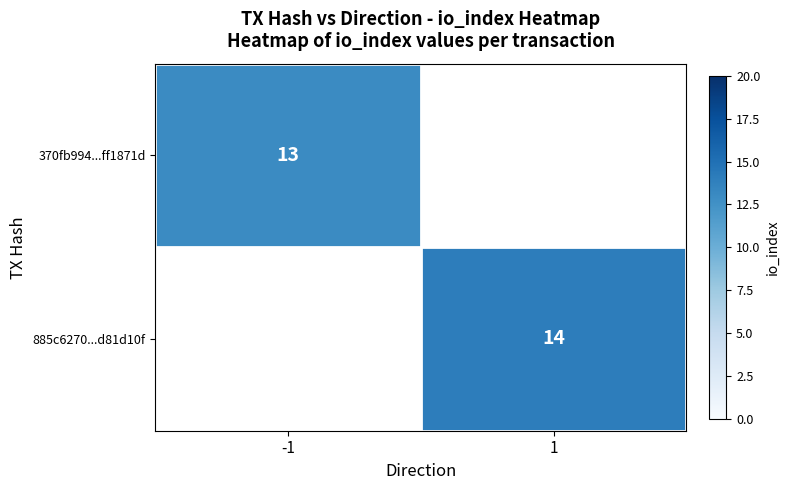

How many categories are shown in the chart?

2